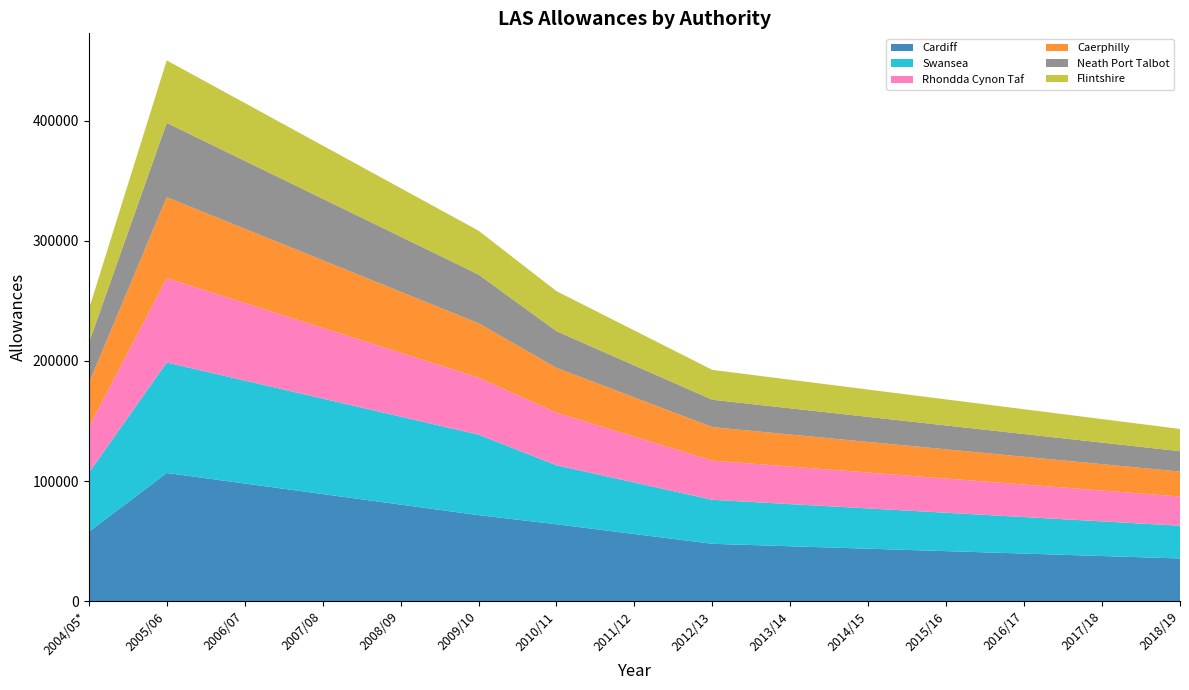

Reading left to right, transcribe all the data shown in this chart.

Cardiff: 2004/05*=57773	2005/06=106766	2006/07=97985	2007/08=89204	2008/09=80424	2009/10=71642	2010/11=64065	2011/12=55931	2012/13=47797	2013/14=45761	2014/15=43729	2015/16=41692	2016/17=39660	2017/18=37627	2018/19=35592
Swansea: 2004/05*=49065	2005/06=91909	2006/07=85687	2007/08=79465	2008/09=73243	2009/10=67021	2010/11=49092	2011/12=42858	2012/13=36624	2013/14=35066	2014/15=33507	2015/16=31949	2016/17=30391	2017/18=28832	2018/19=27274
Rhondda Cynon Taf: 2004/05*=37942	2005/06=70200	2006/07=64515	2007/08=58830	2008/09=53145	2009/10=47461	2010/11=43730	2011/12=38177	2012/13=32624	2013/14=31236	2014/15=29847	2015/16=28459	2016/17=27071	2017/18=25683	2018/19=24294
Caerphilly: 2004/05*=36449	2005/06=67363	2006/07=61829	2007/08=56295	2008/09=50760	2009/10=45226	2010/11=37347	2011/12=32604	2012/13=27862	2013/14=26676	2014/15=25491	2015/16=24305	2016/17=23119	2017/18=21934	2018/19=20748
Neath Port Talbot: 2004/05*=33600	2005/06=61876	2006/07=56554	2007/08=51231	2008/09=45908	2009/10=40585	2010/11=30547	2011/12=26668	2012/13=22789	2013/14=21819	2014/15=20849	2015/16=19880	2016/17=18910	2017/18=17940	2018/19=16971
Flintshire: 2004/05*=27953	2005/06=52021	2006/07=48136	2007/08=44252	2008/09=40367	2009/10=36482	2010/11=33311	2011/12=29081	2012/13=24851	2013/14=23793	2014/15=22736	2015/16=21678	2016/17=20621	2017/18=19563	2018/19=18506